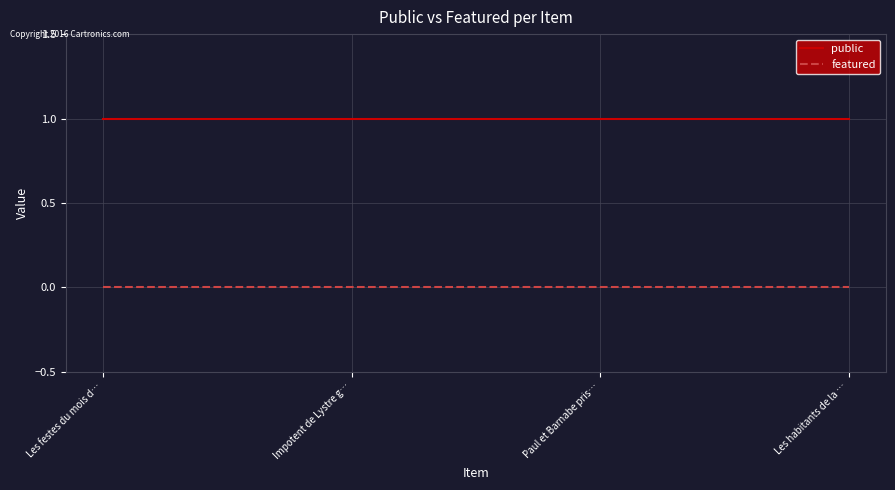

What is the minimum value for public?

1